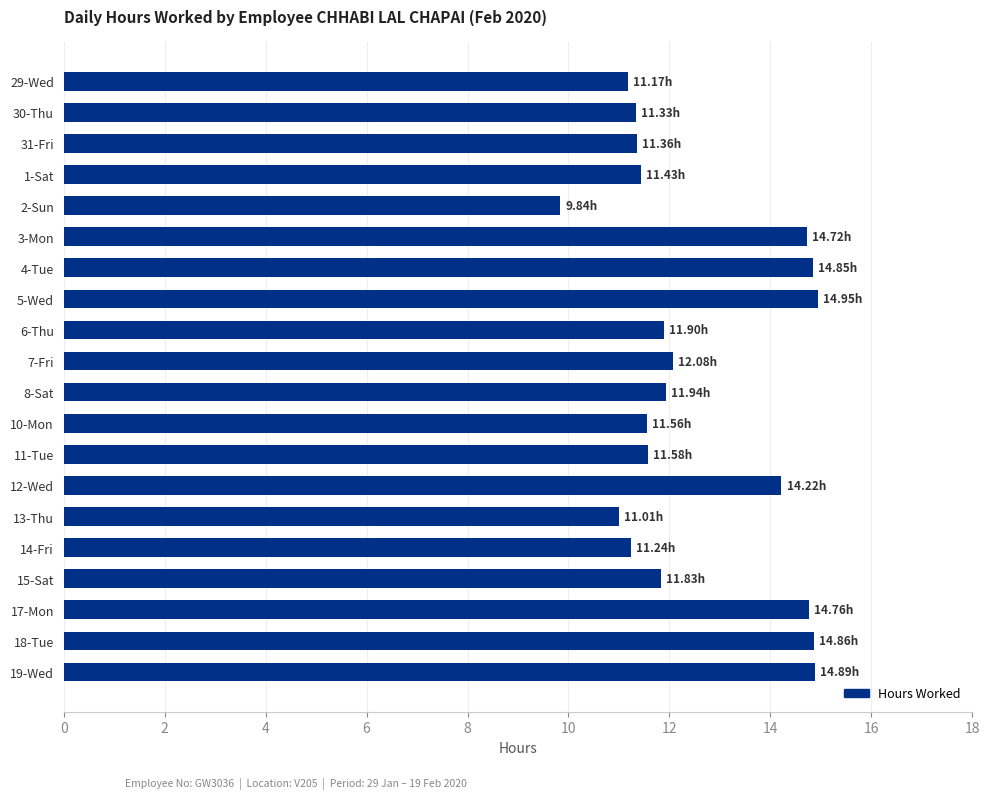

What is the change in value from 5-Wed to 13-Thu?

-3.9